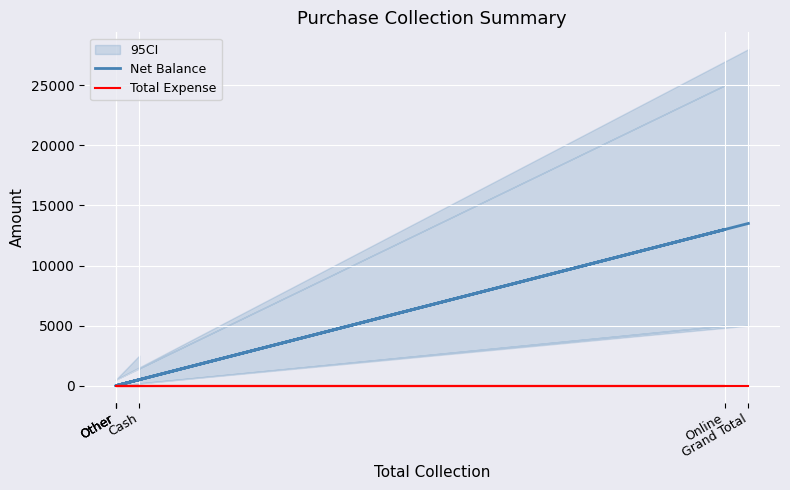

Which series changed the most between Online and Grand Total?

Net Balance